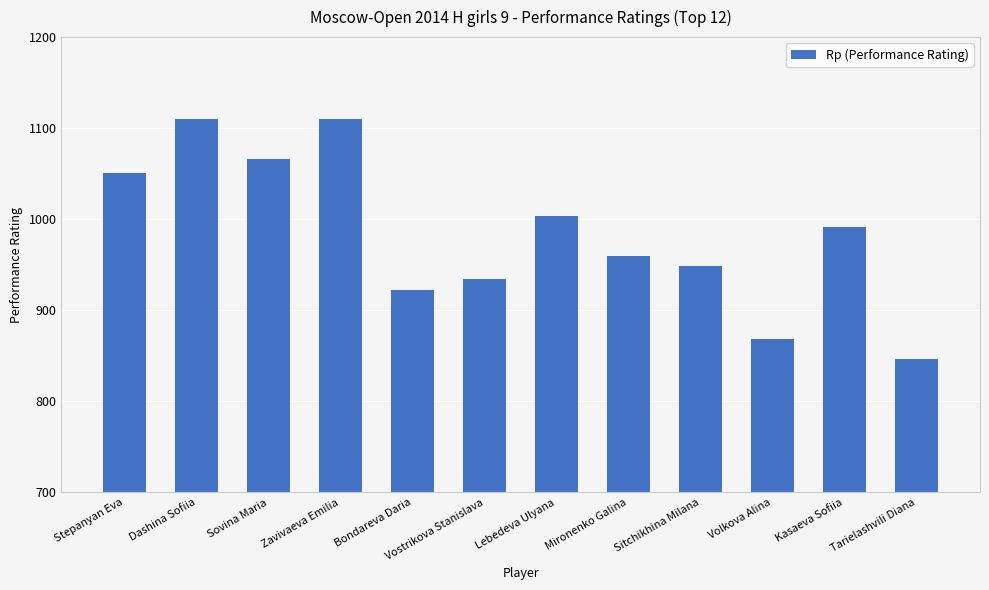

True or false: the data shows 960 at Mironenko Galina.

True